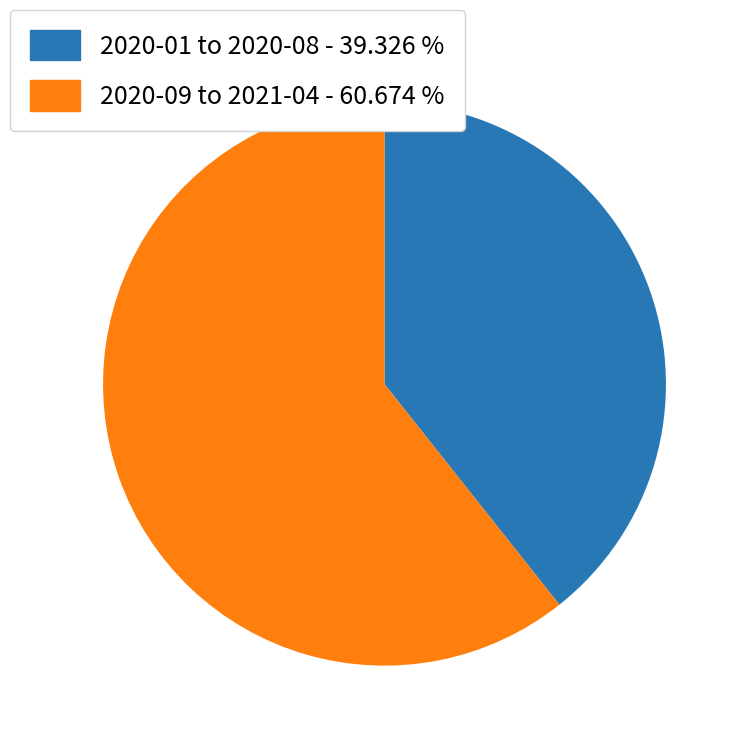

How many segments does this pie chart have?

2